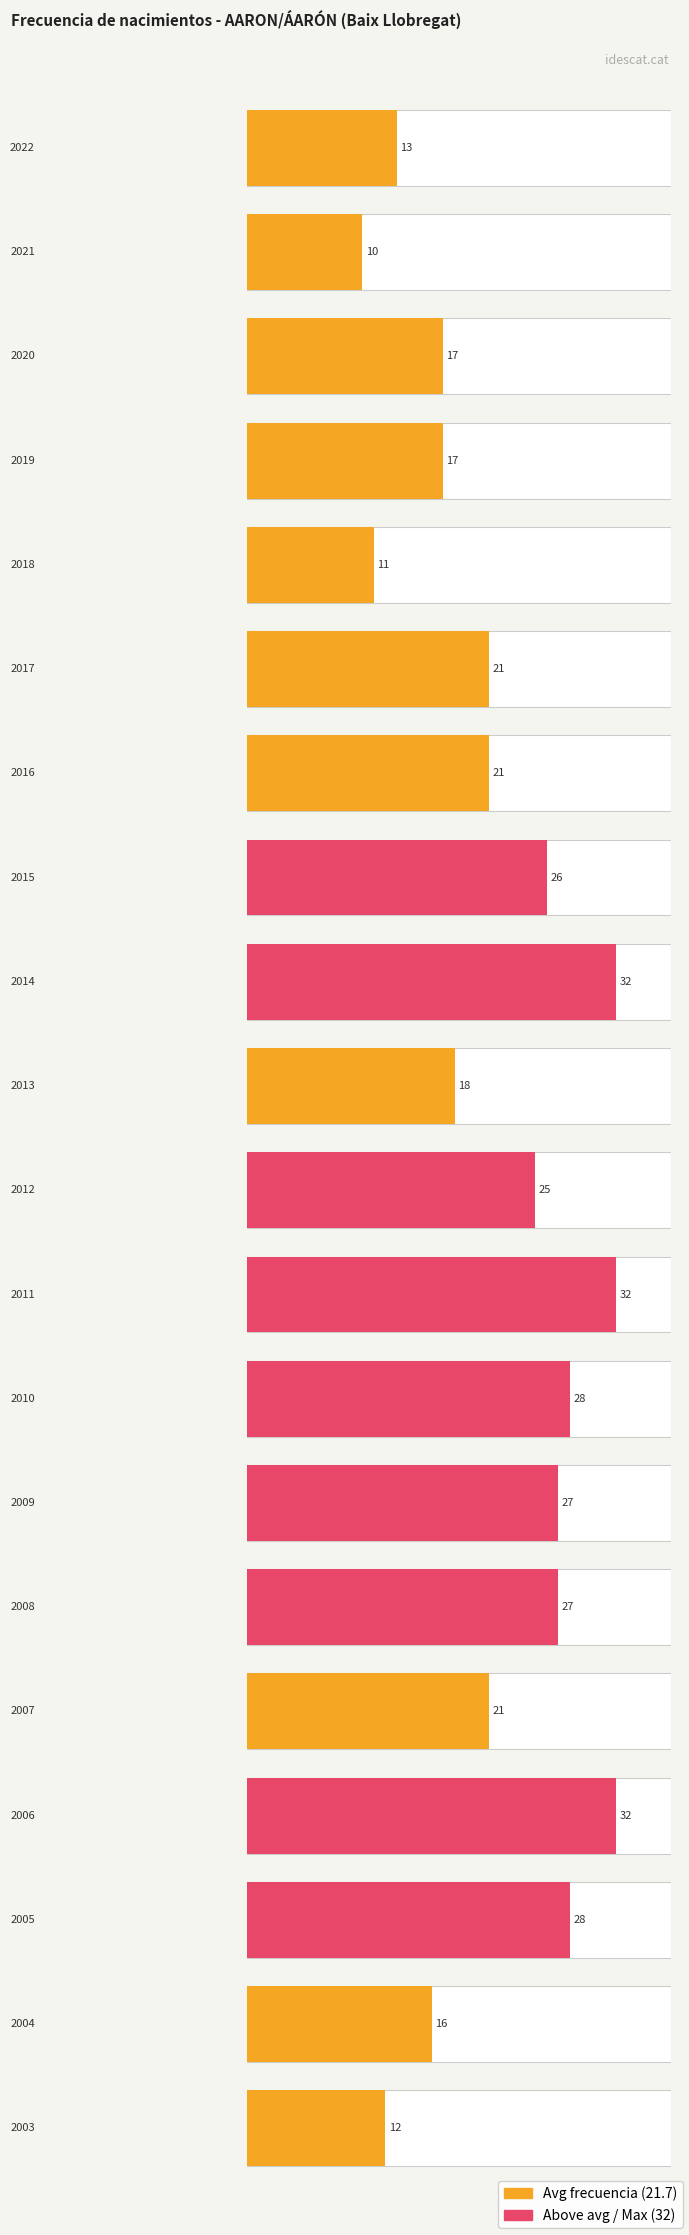

What is the sum of the values at 2014 and 2010?

60